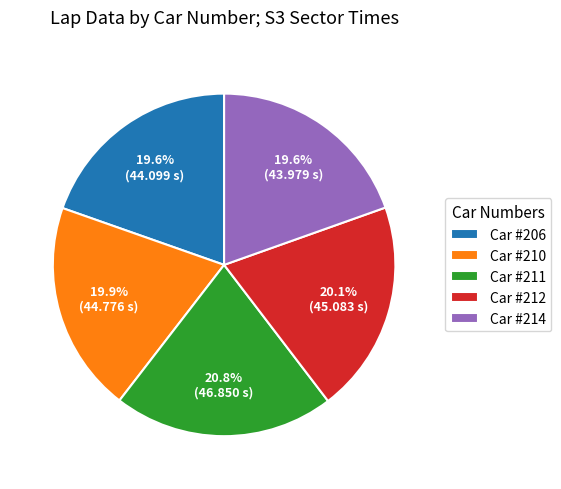

What is the largest slice in the pie chart?

Car #211